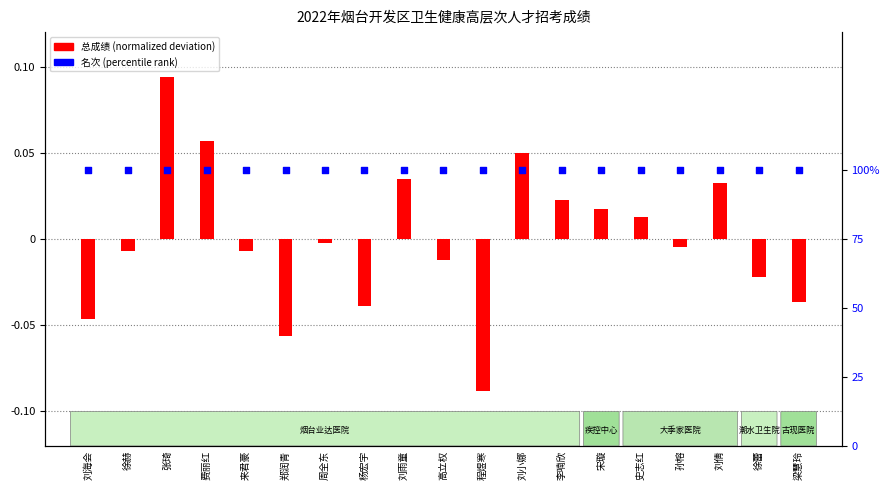

At how many categories does at least one series exceed 0?

19